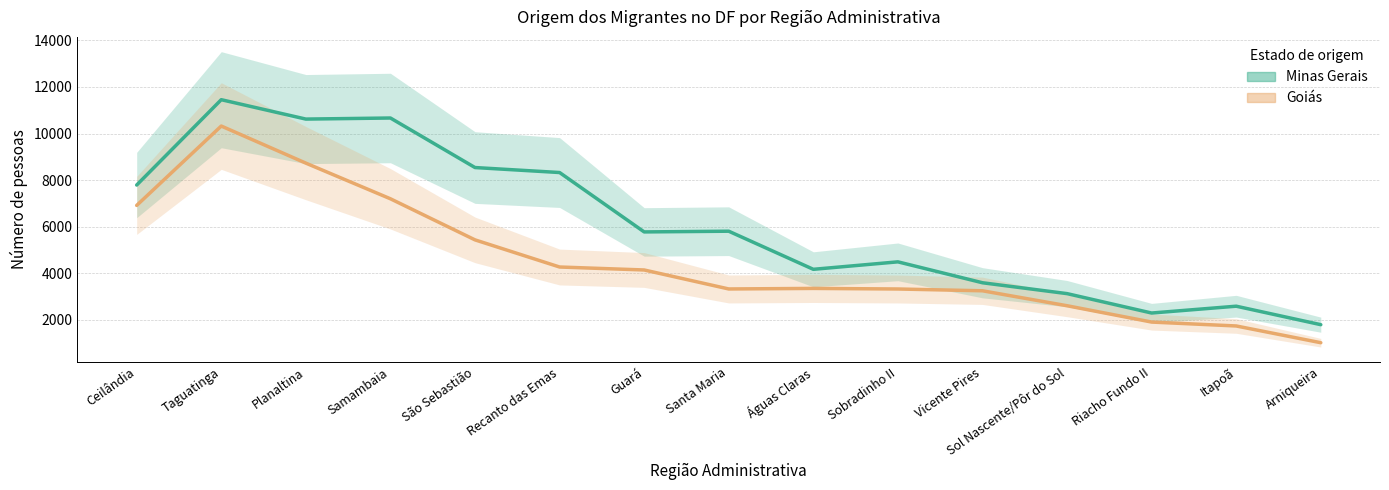

Rank the series by their average value, from highest to lowest.

Minas Gerais, Goiás